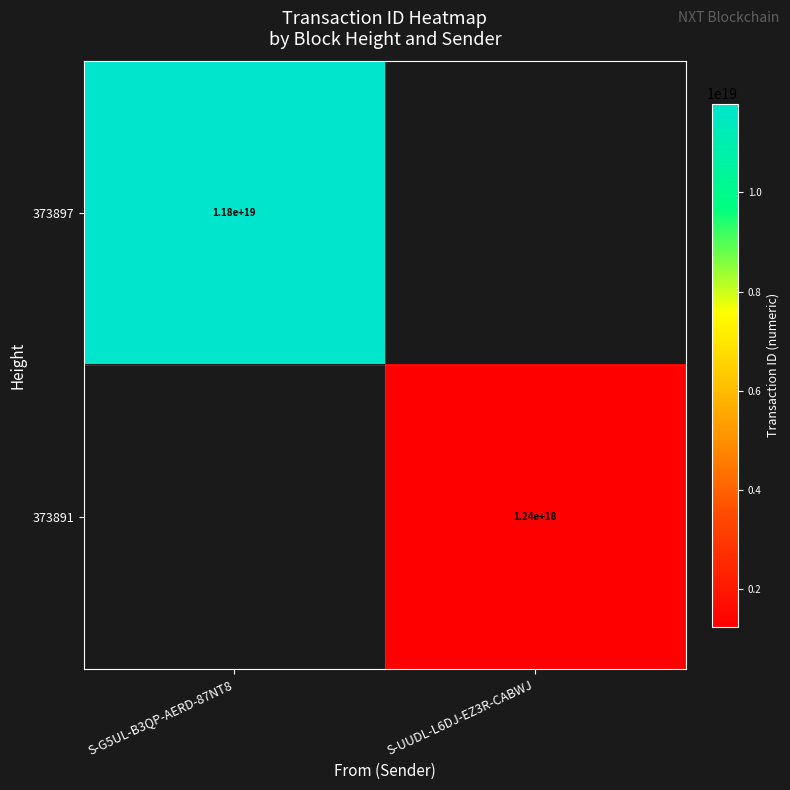

The value of 373891 at S-UUDL-L6DJ-EZ3R-CABWJ is 1240000000000000000. True or false?

True